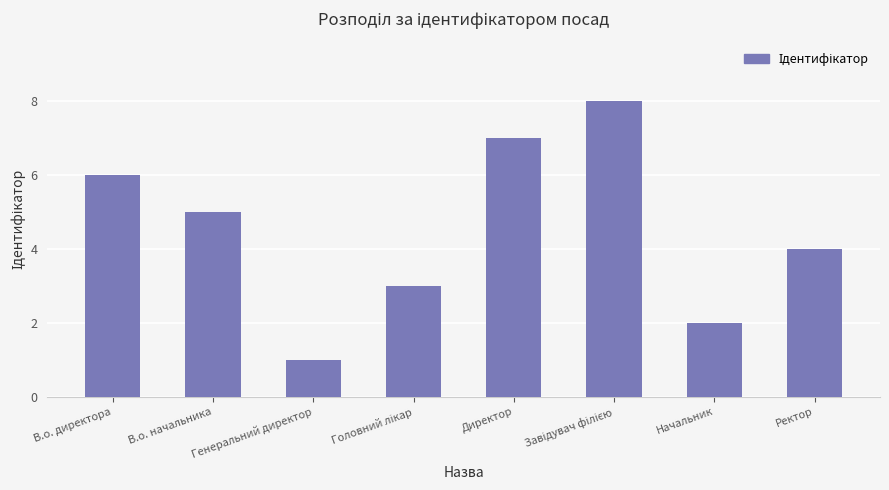

What is the greatest value displayed?

8